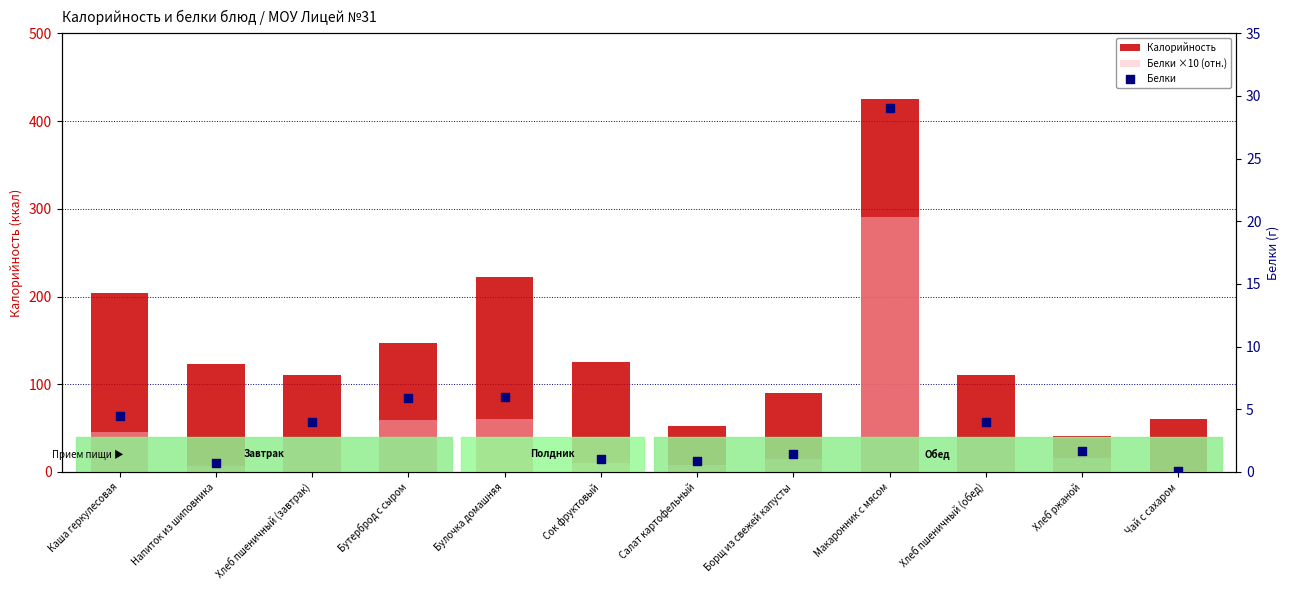

Which series contains the highest Y value?

Калорийность